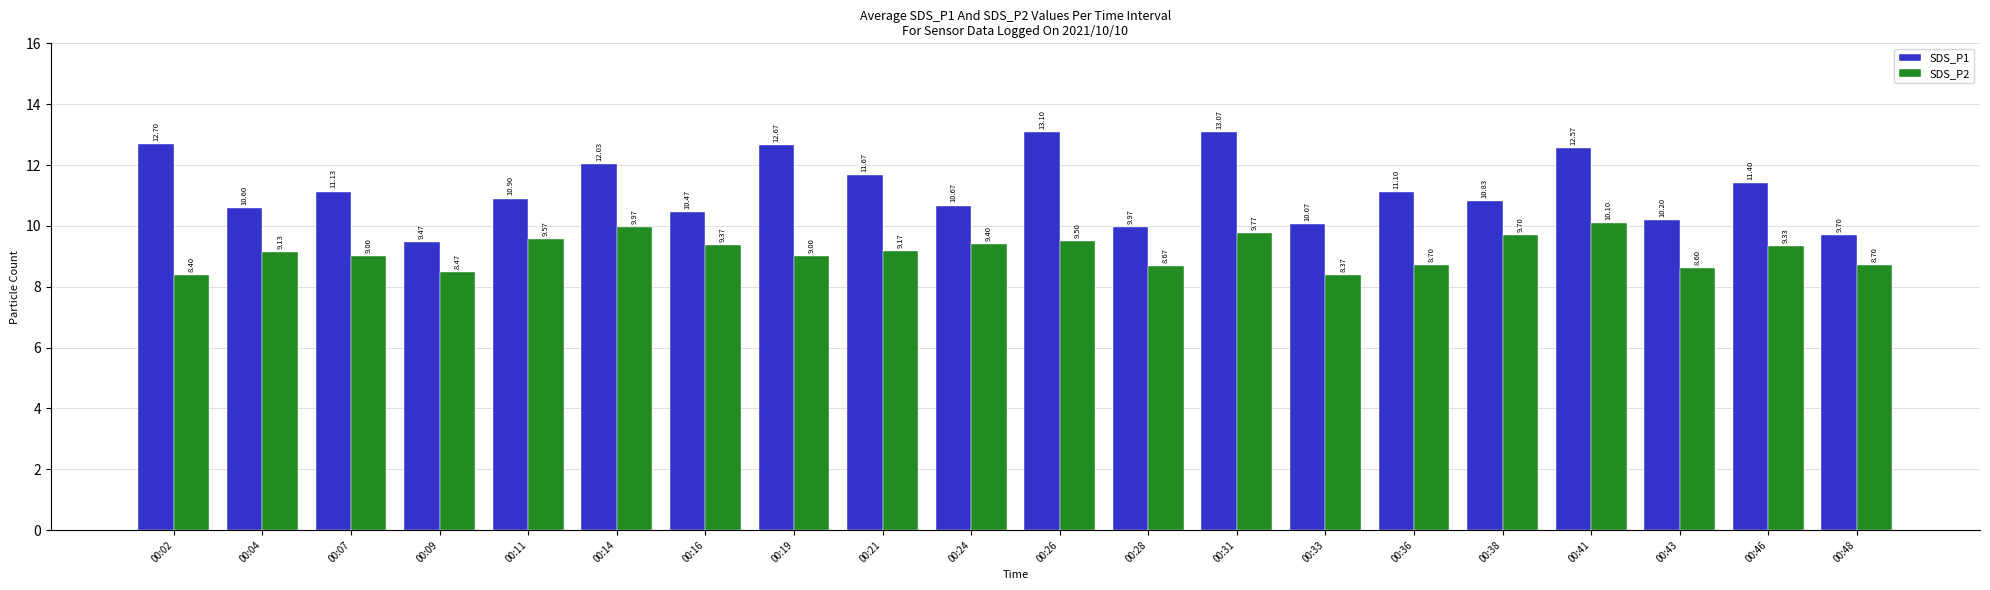

What is the maximum value for SDS_P1?

13.1